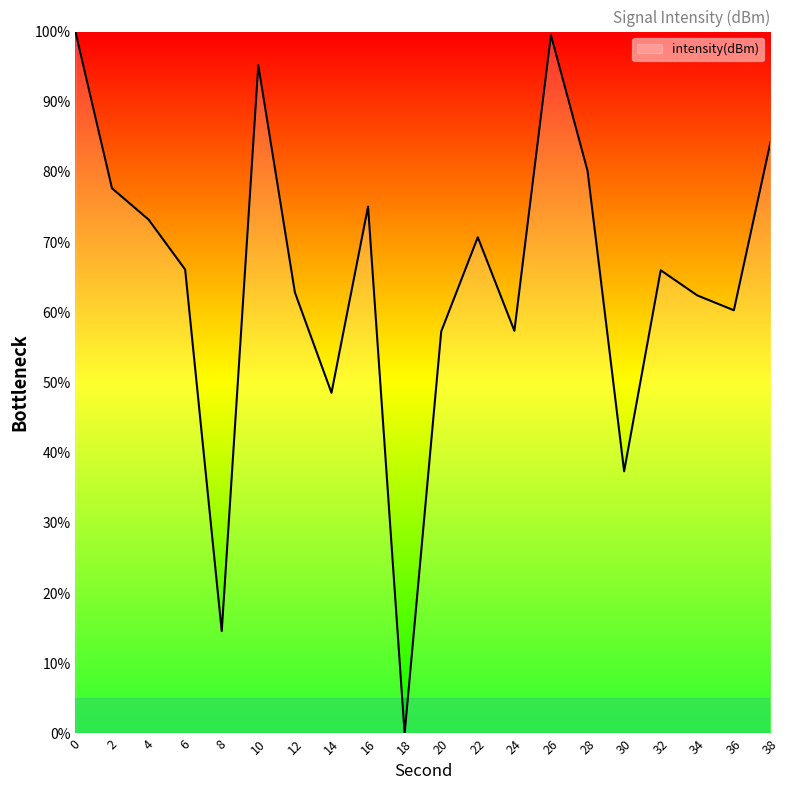

At which category does the chart reach its minimum across all series?

18